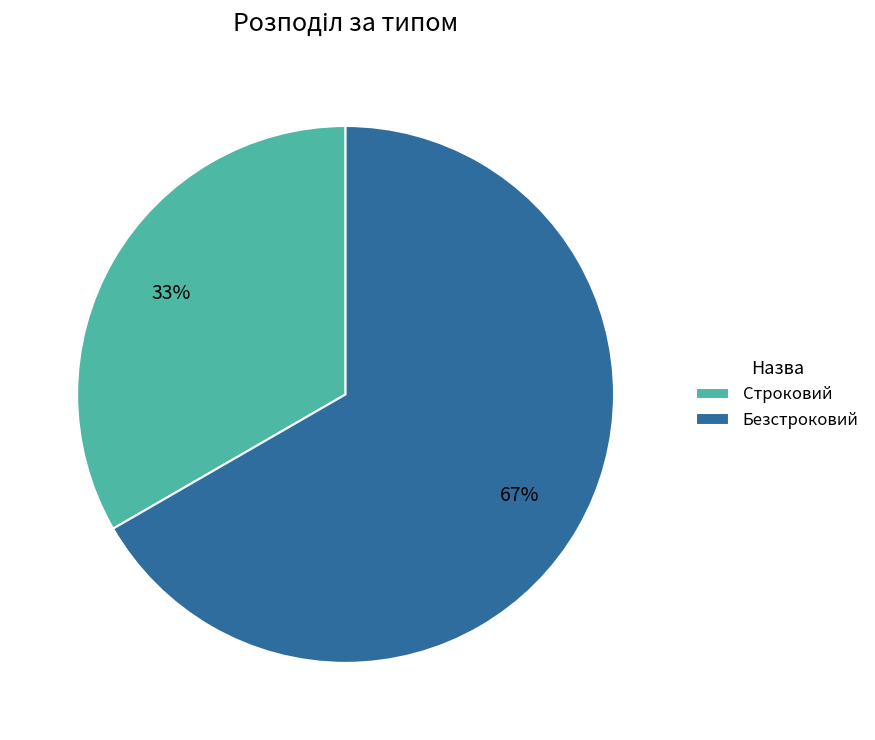

Do Строковий and Безстроковий together represent more than half of the pie?

Yes